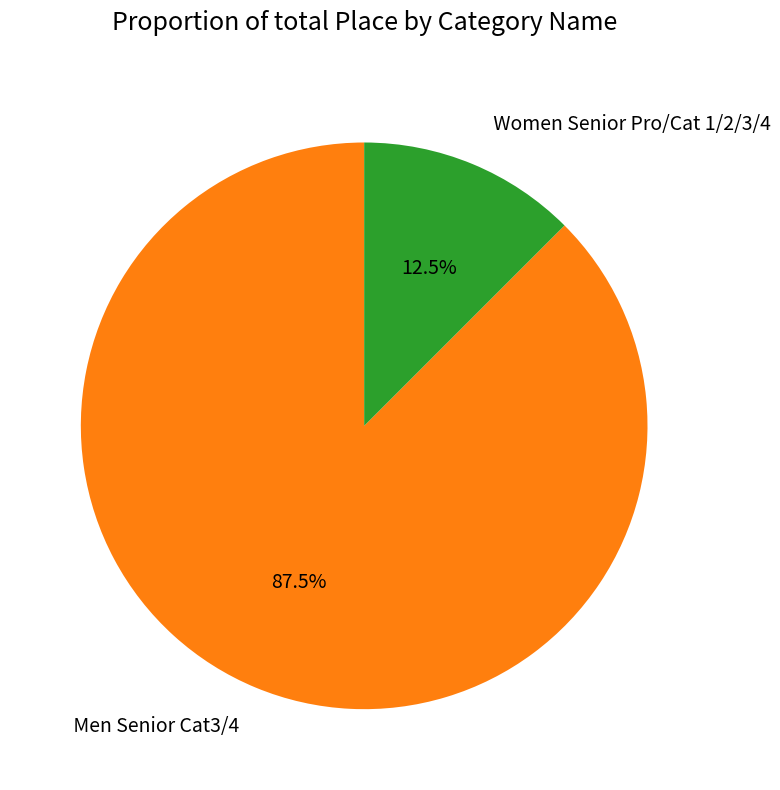

Does any single category account for the majority?

Yes